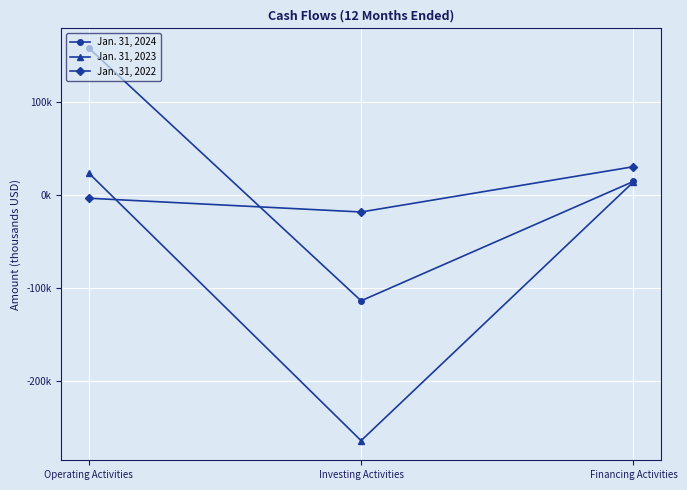

List the series in order of their peak value, lowest first.

Jan. 31, 2023, Jan. 31, 2022, Jan. 31, 2024